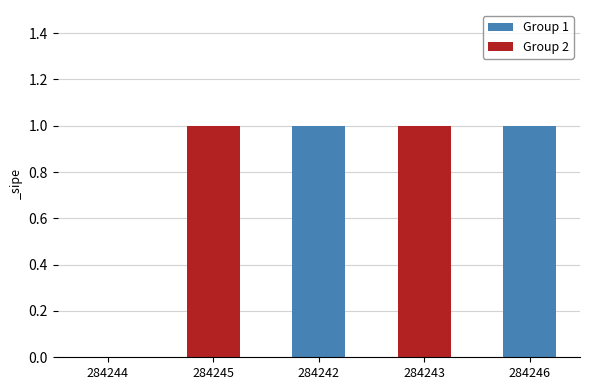

The chart shows a value of 1 at 284246. True or false?

True